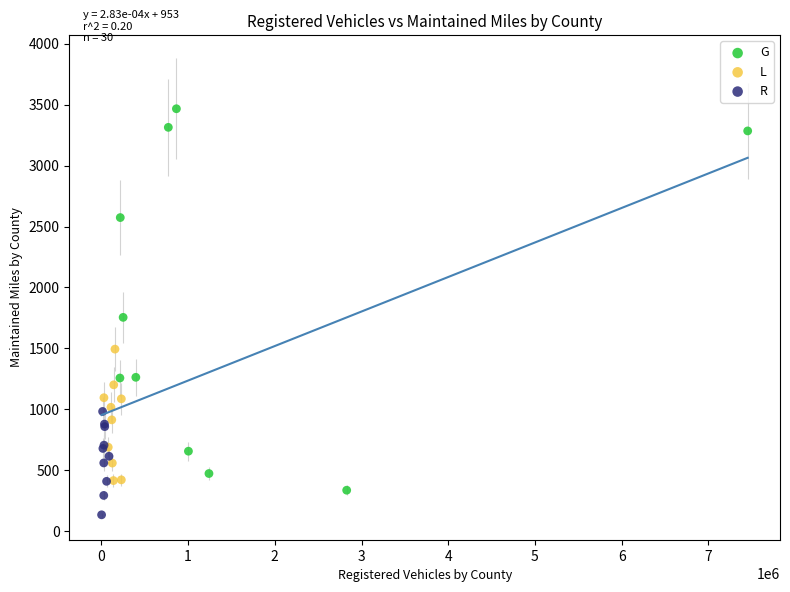

Which series reaches the minimum Y coordinate?

R